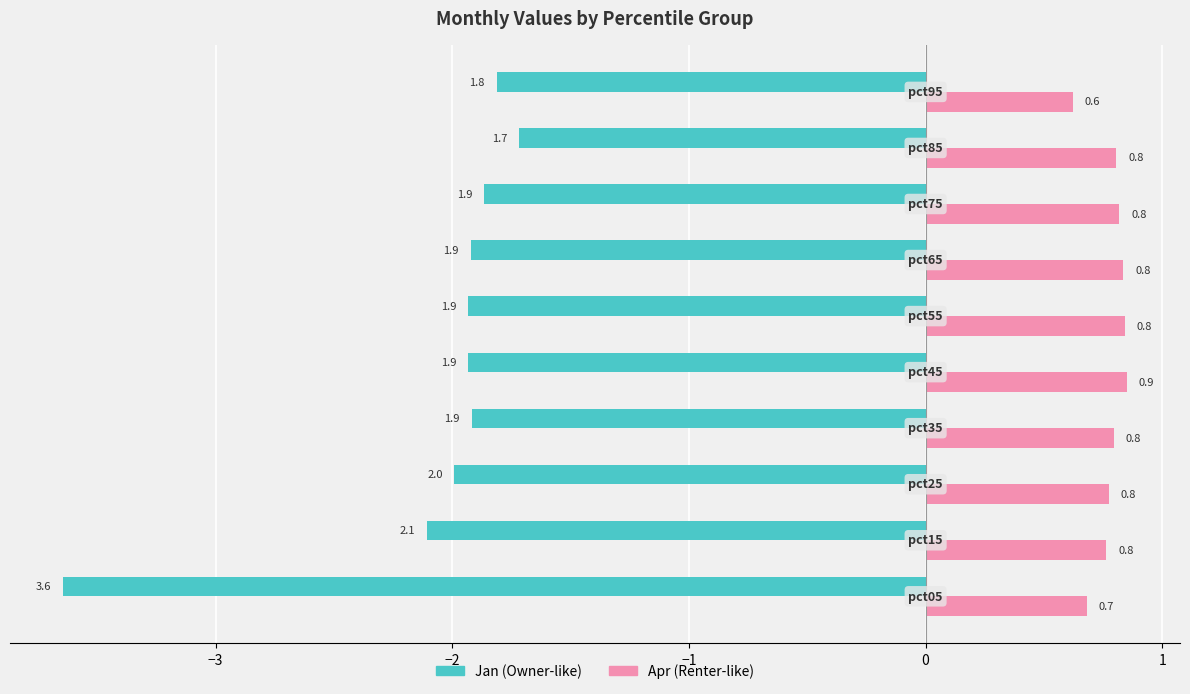

What is the maximum value shown in the chart?

0.9